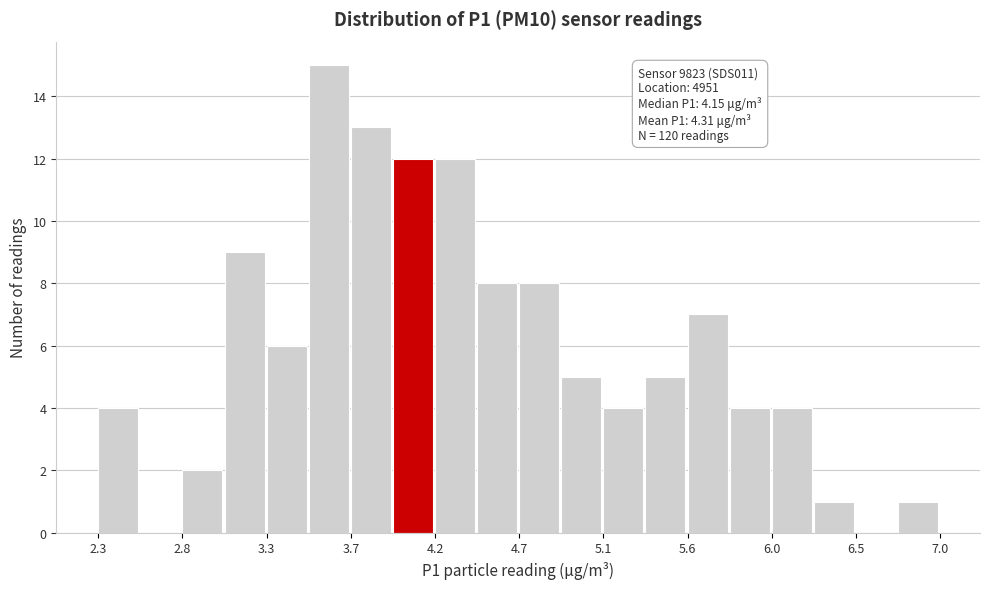

Which range on the x-axis has the tallest bar?

3.50 to 3.70